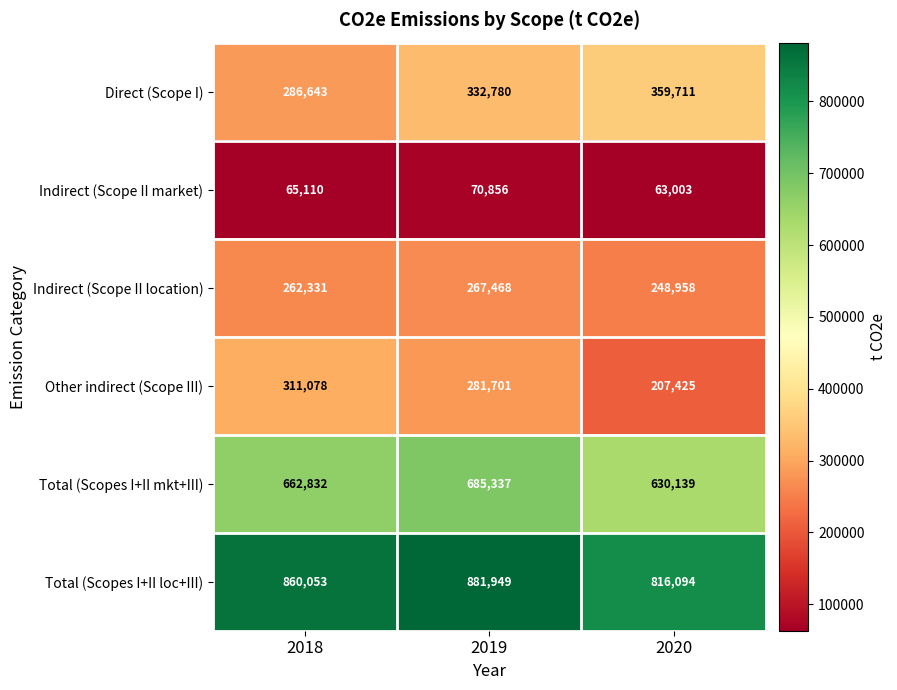

How many Indirect (Scope II location) values are between 248958 and 267468?

3